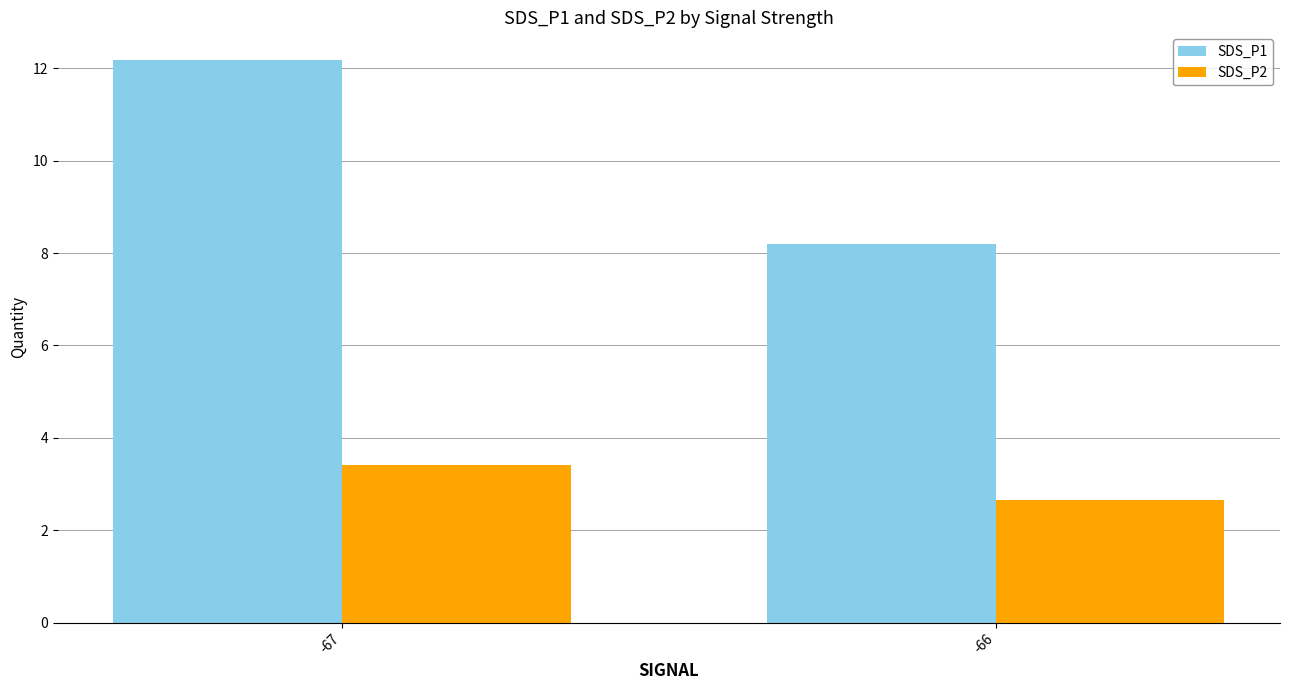

At which category does the chart reach its minimum across all series?

-66